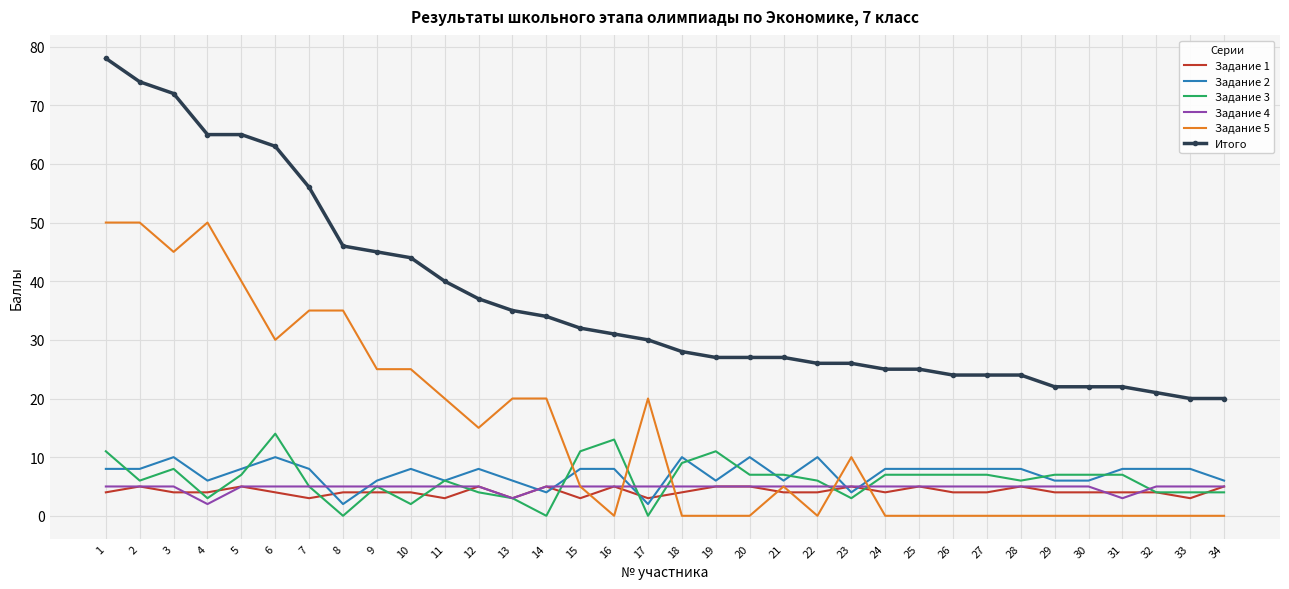

True or false: Итого and Задание 2 intersect in this chart.

False